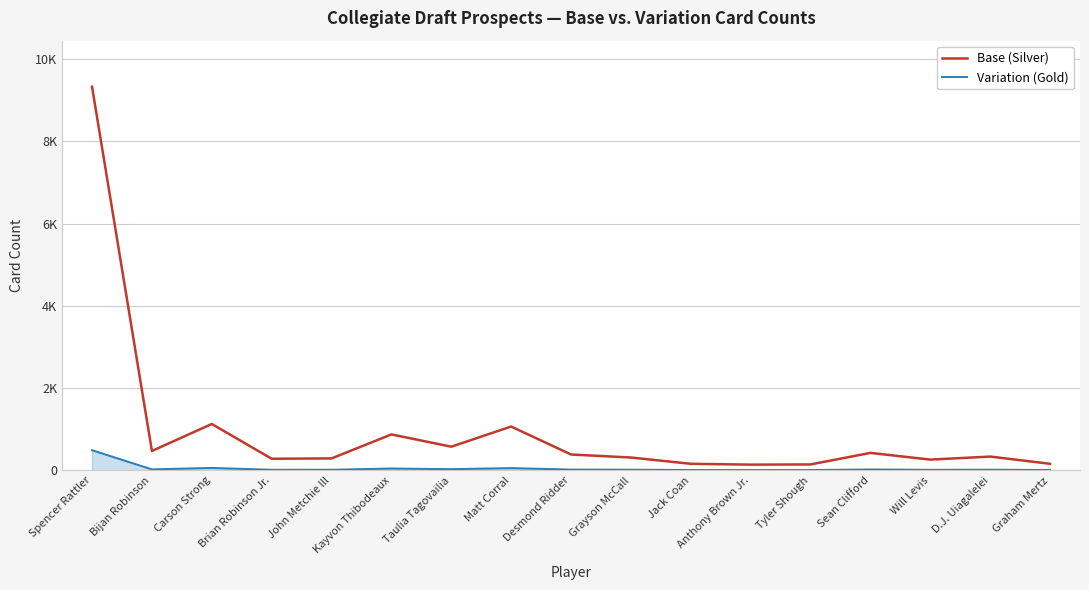

Which category has the highest value across all series?

Spencer Rattler